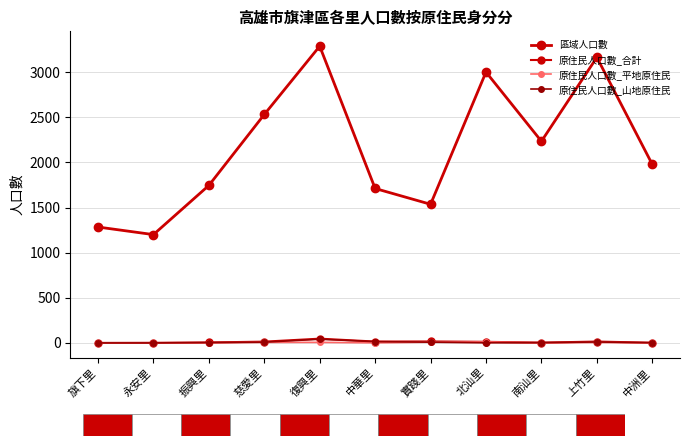

Is this an area chart (filled region under the line)?

No